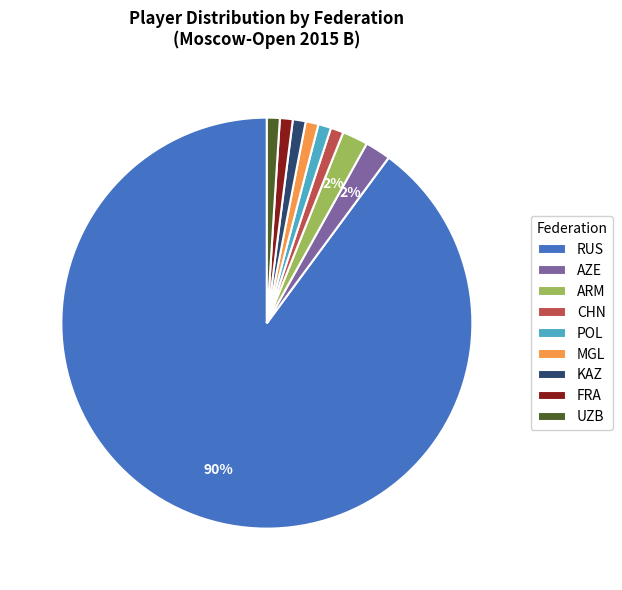

Is it true that AZE is 2% of the pie?

True